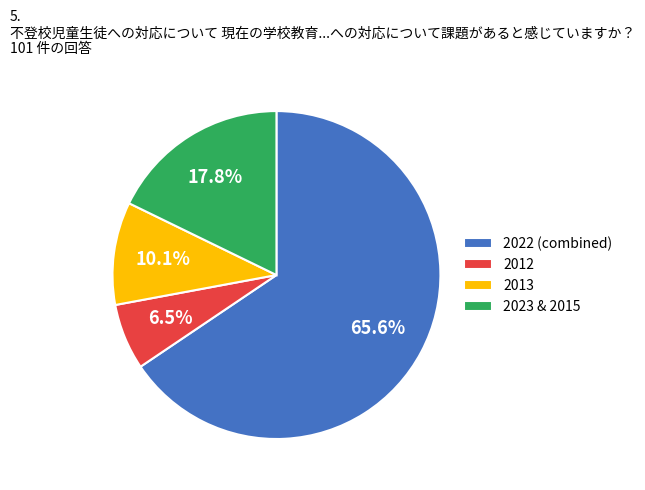

Does any single category account for the majority?

Yes